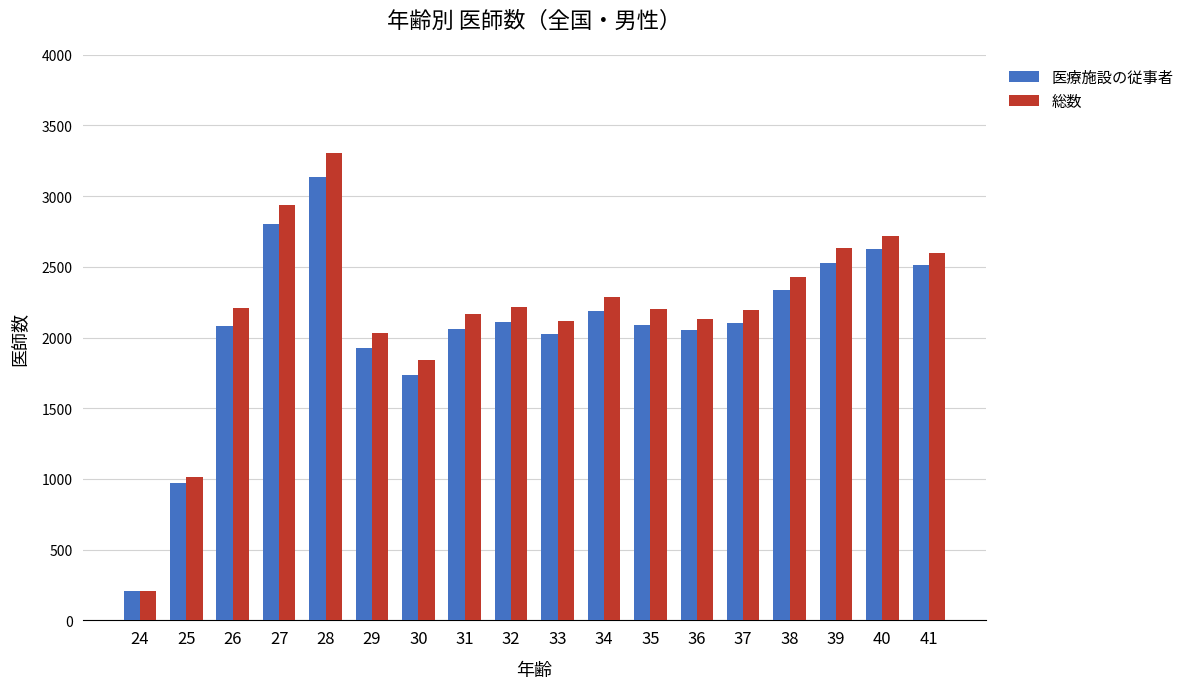

What is the value of the 総数 bar at the 8th from the left?

2164